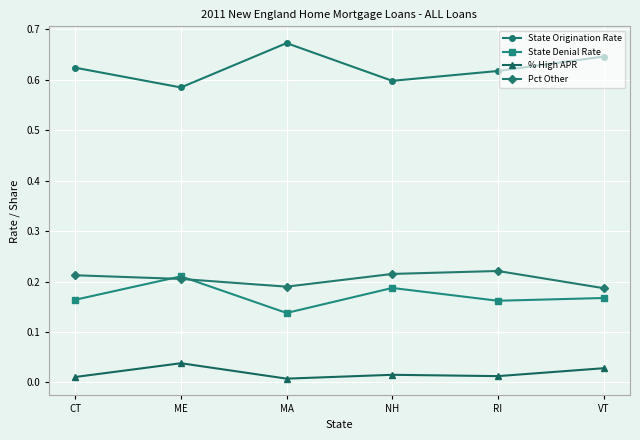

What is the label of the 5th point from the right?

ME